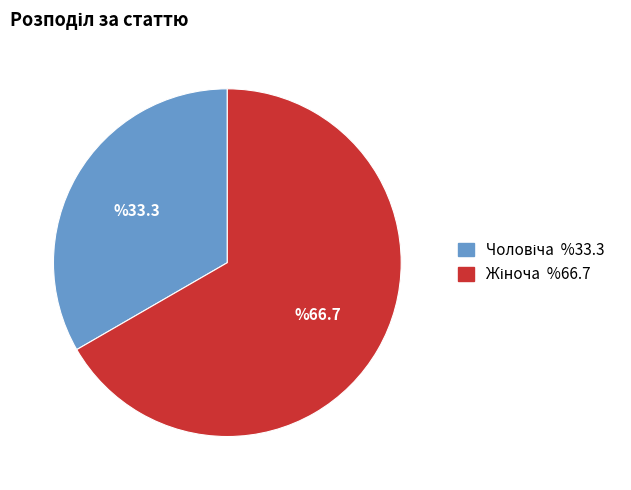

Does any single category account for the majority?

Yes